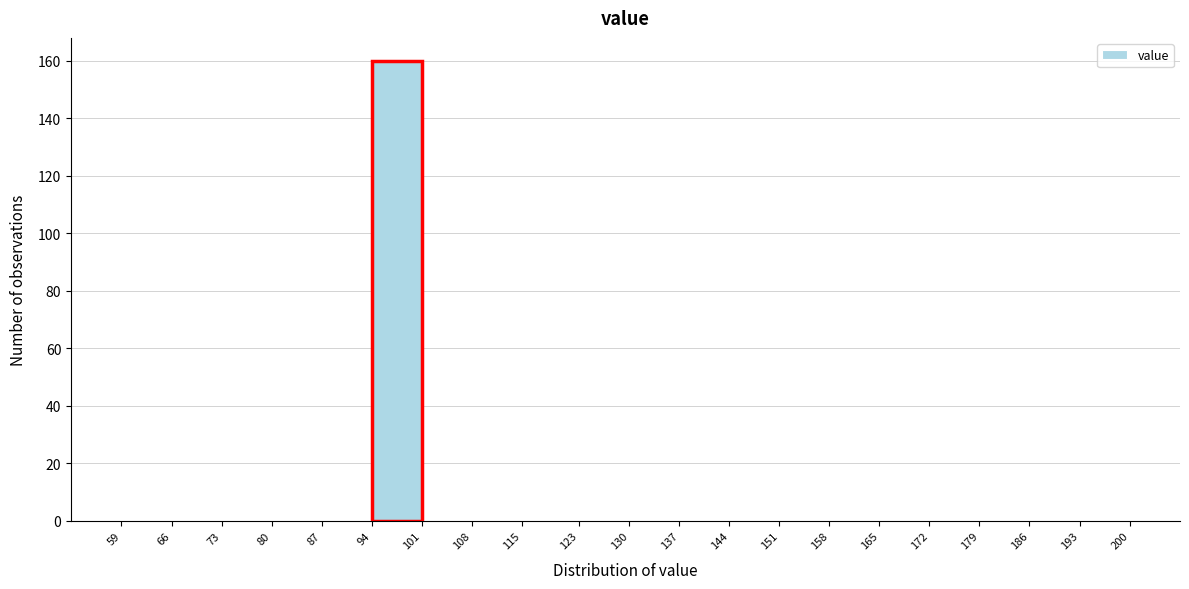

How tall is the bar that spans 94 to 101 on the x-axis? The values are not printed on the chart, so give them approximately, as read against the axis.

160